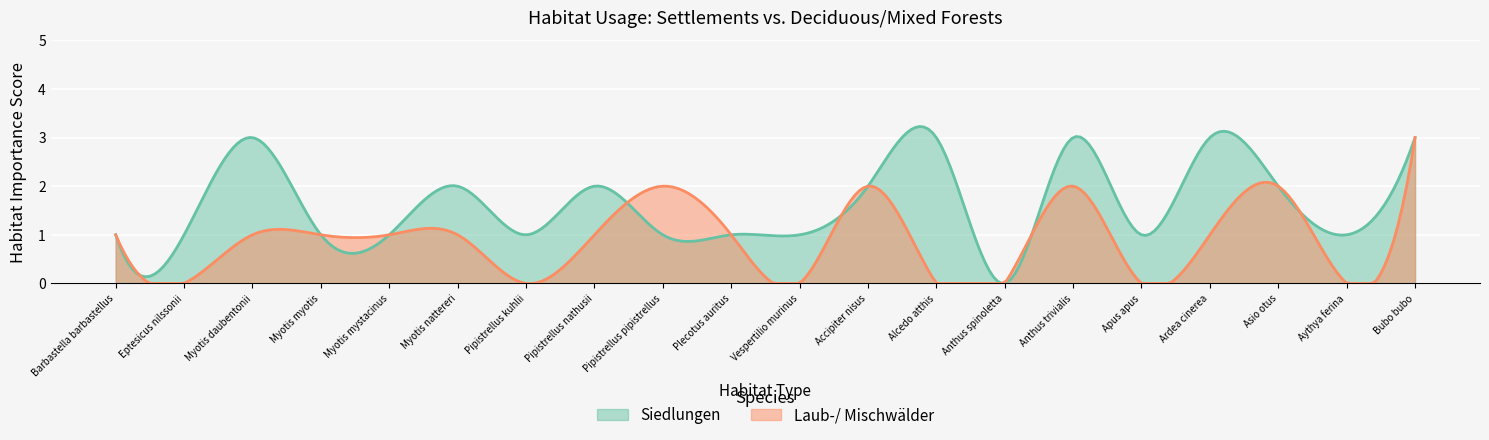

What is the total value across all series at Pipistrellus kuhlii?

1